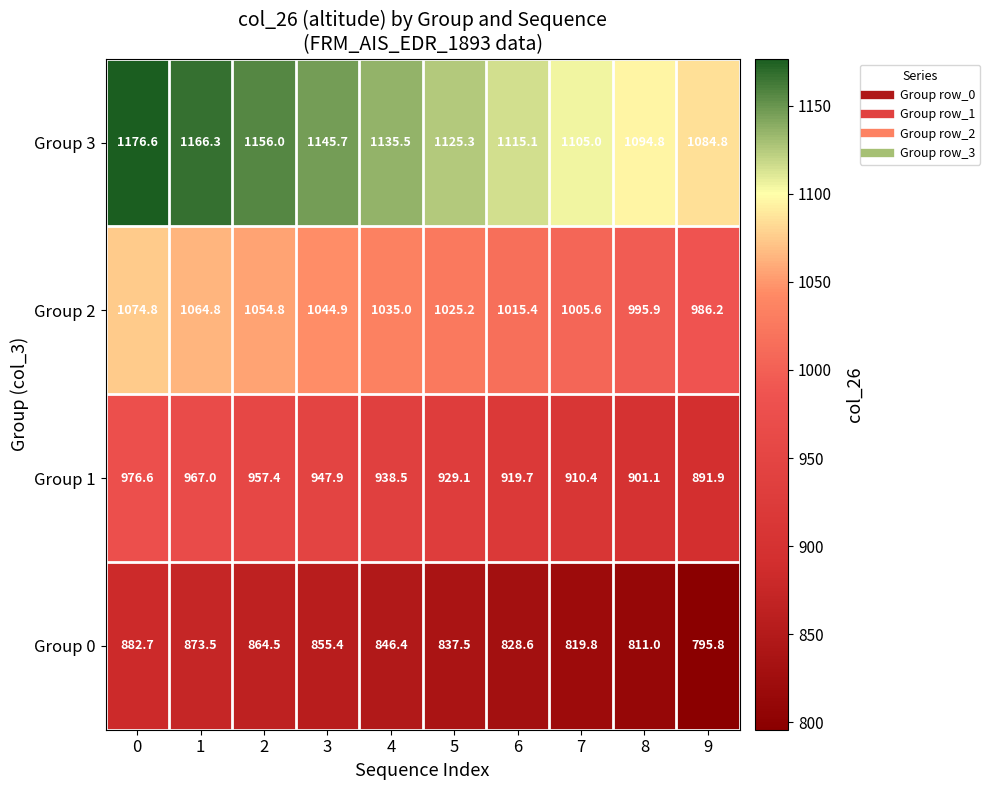

How many data points in Group 3 are above 1135?

5